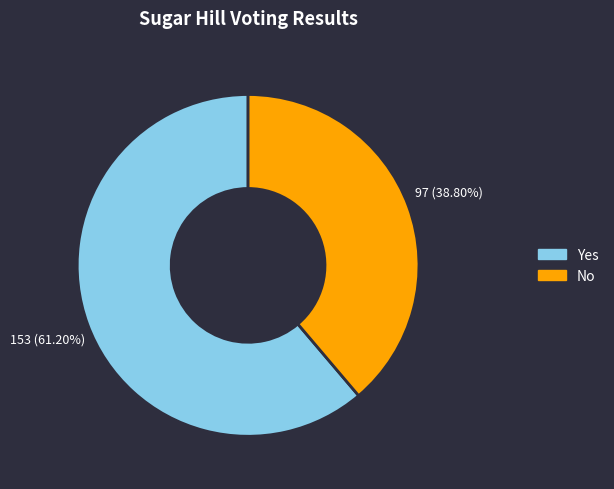

To the nearest percent, what is the average slice percentage?

50%